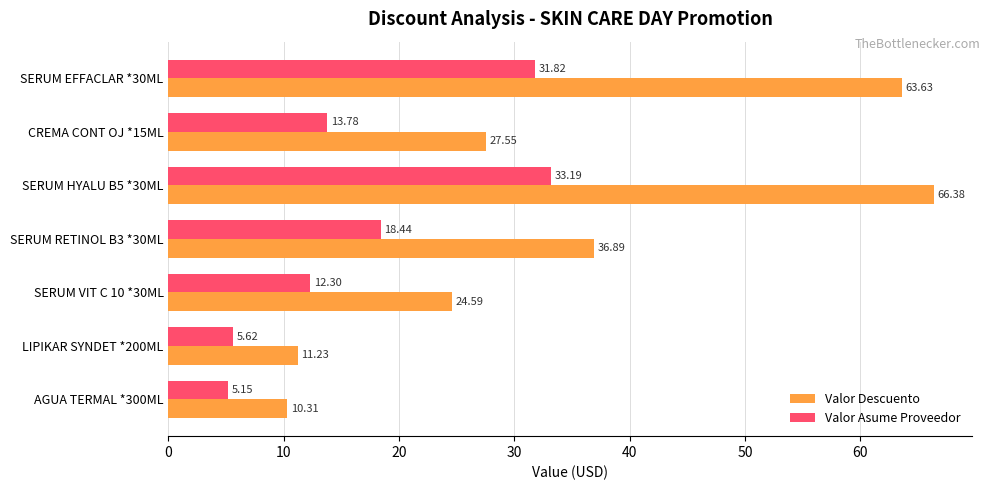

Rank the series by their maximum value, from highest to lowest.

Valor Descuento, Valor Asume Proveedor